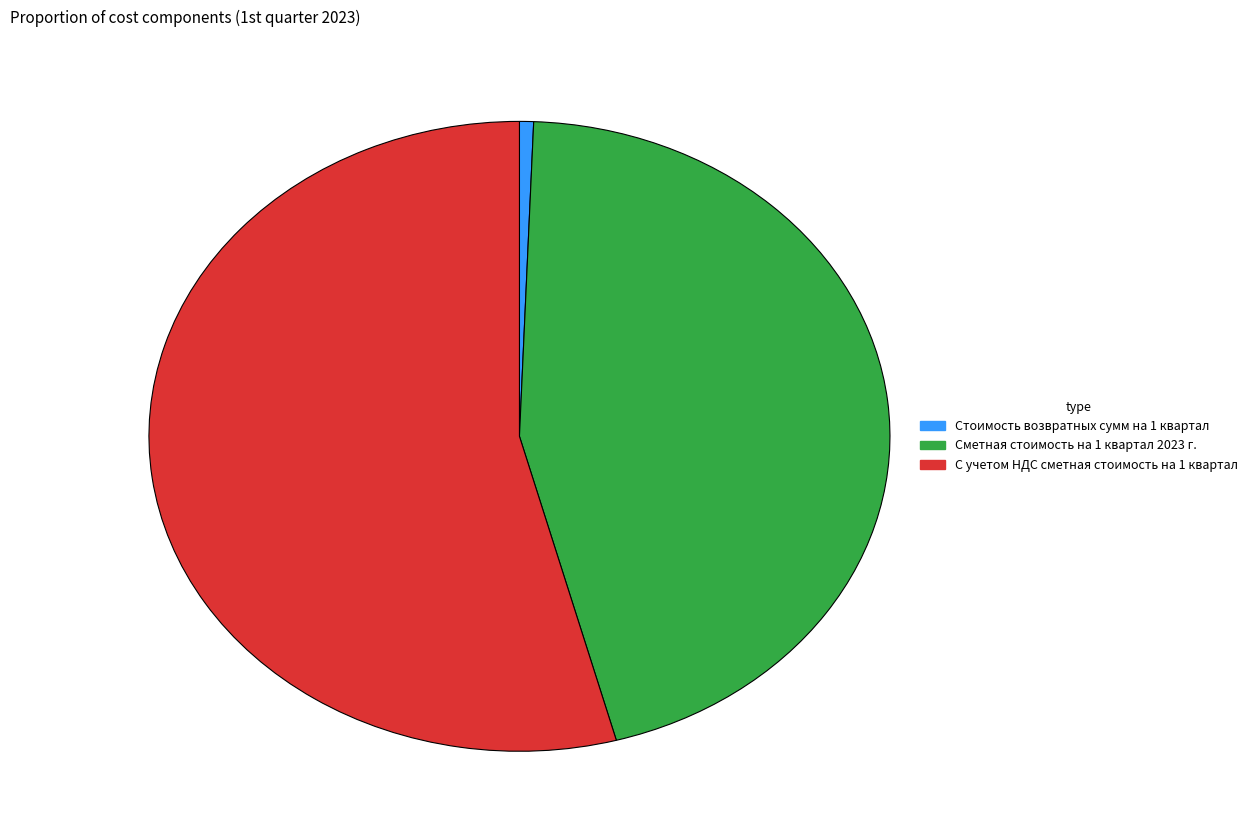

Rank the categories by value from highest to lowest.

С учетом НДС сметная стоимость на 1 квартал, Сметная стоимость на 1 квартал 2023 г., Стоимость возвратных сумм на 1 квартал